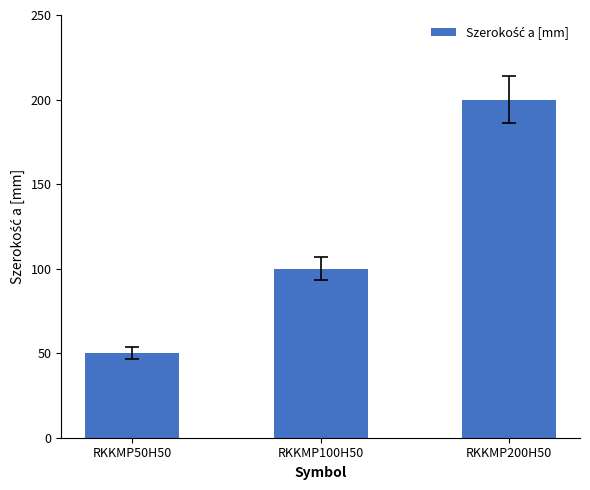

Are the bars horizontal?

No